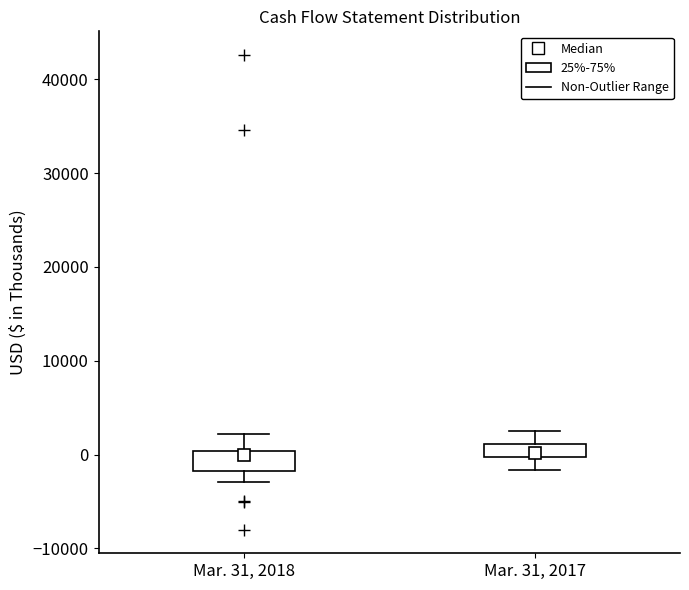

Where is the upper edge of the box for Mar. 31, 2018 on the y-axis? The values are not printed on the chart, so give them approximately, as read against the axis.

0